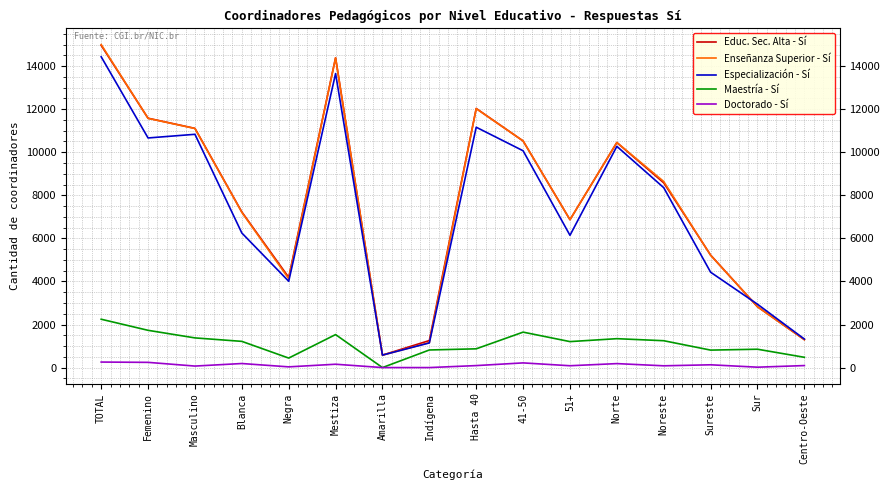

What is the sum of all Enseñanza Superior - Sí values?

122992